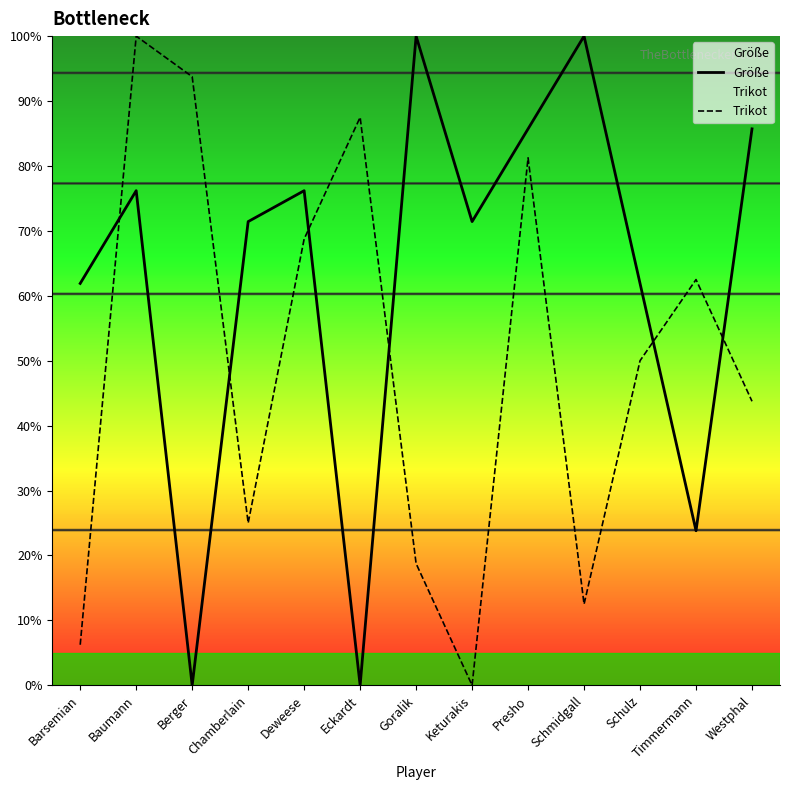

Reading left to right, transcribe all the data shown in this chart.

Größe: 61.9	76.2	0.0	71.4	76.2	0.0	100.0	71.4	85.7	100.0	61.9	23.8	85.7
Trikot: 6.2	100.0	93.8	25.0	68.8	87.5	18.8	0.0	81.2	12.5	50.0	62.5	43.8